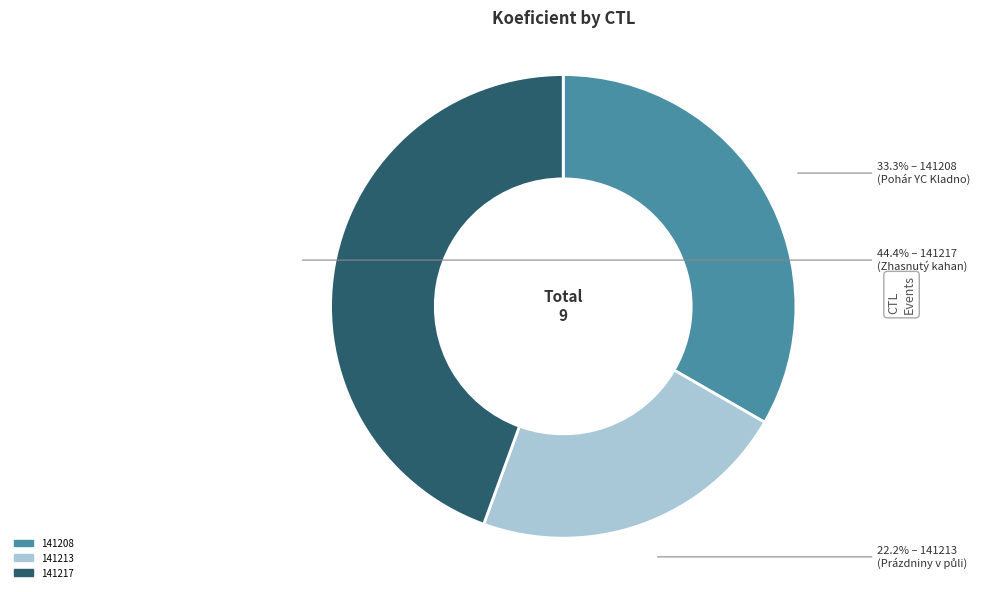

To the nearest percent, what is the combined percentage of 141208 and 141217?

78%